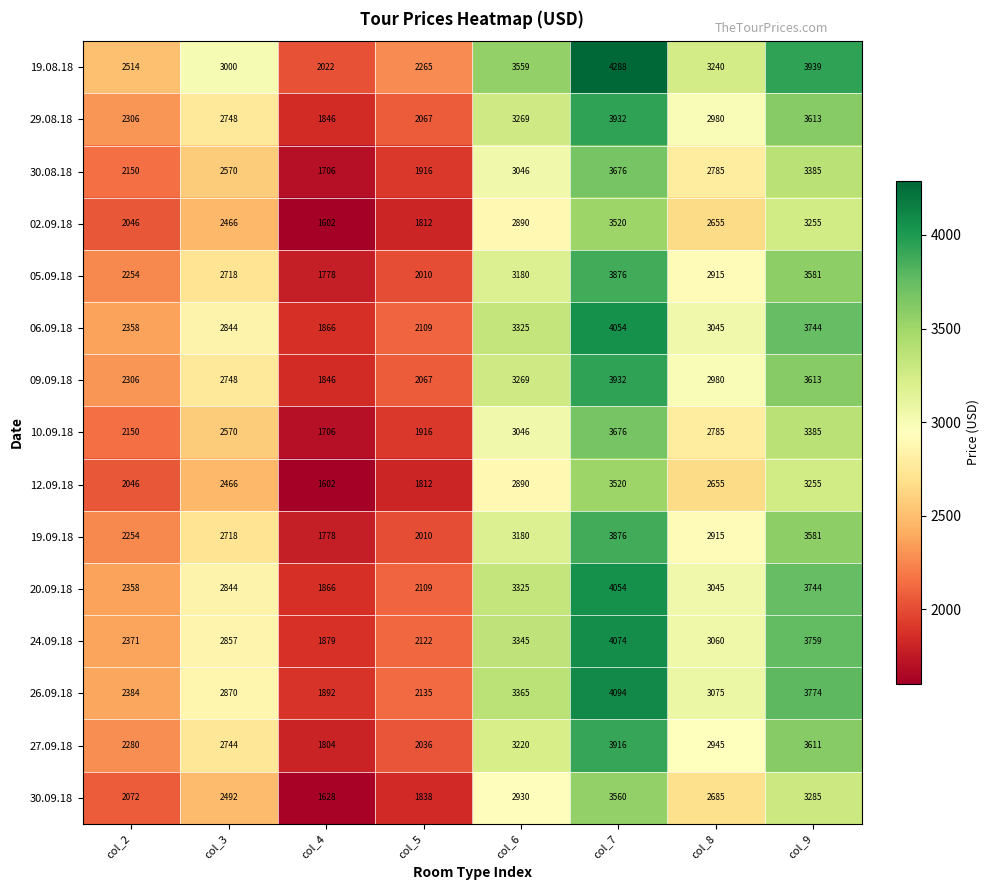

How many data points does each series have?

8